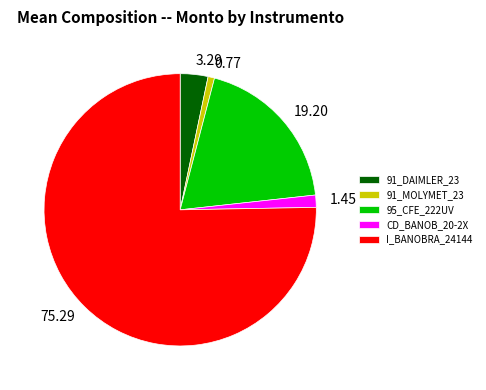

Which slice is the largest?

I_BANOBRA_24144